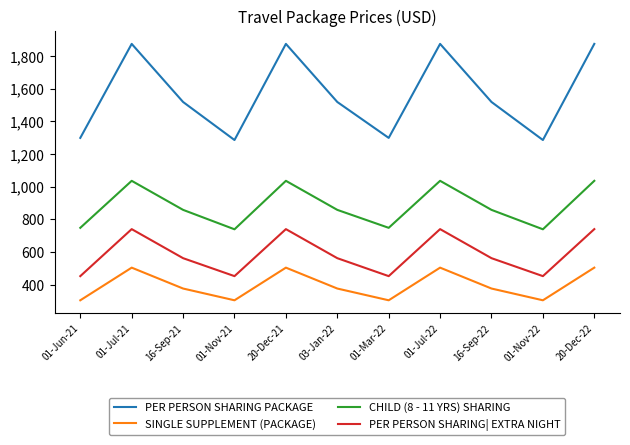

How many lines are shown in the chart?

4